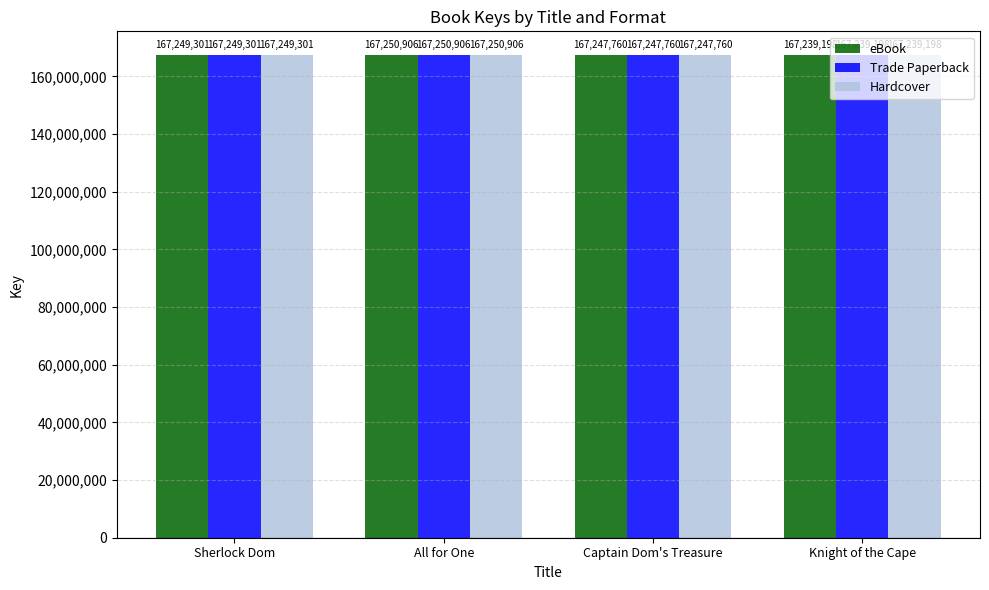

At how many categories does at least one series exceed 167244199?

3